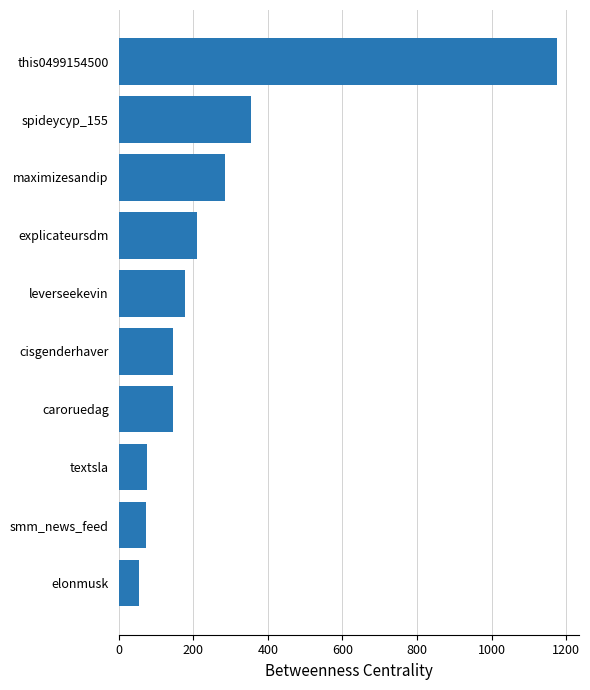

Which label corresponds to the smallest value in the chart?

elonmusk